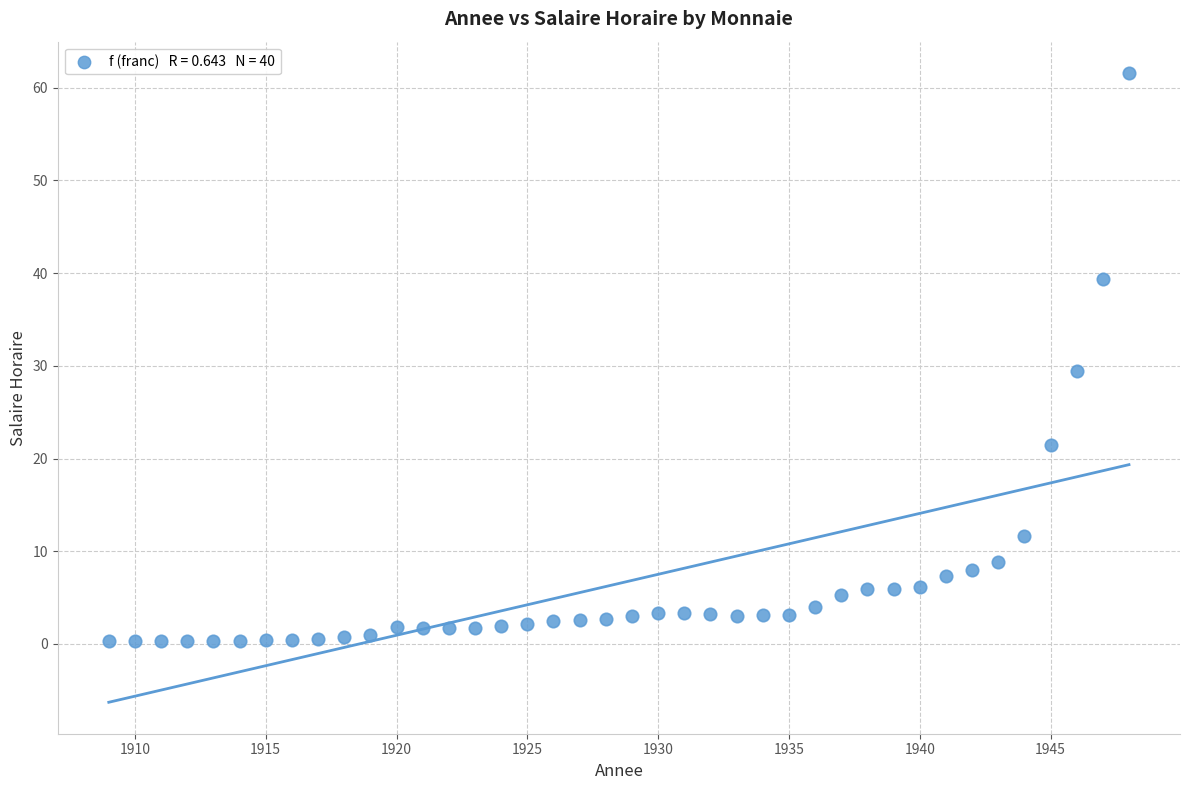

What is the range of Y values (max minus min)?

61.3